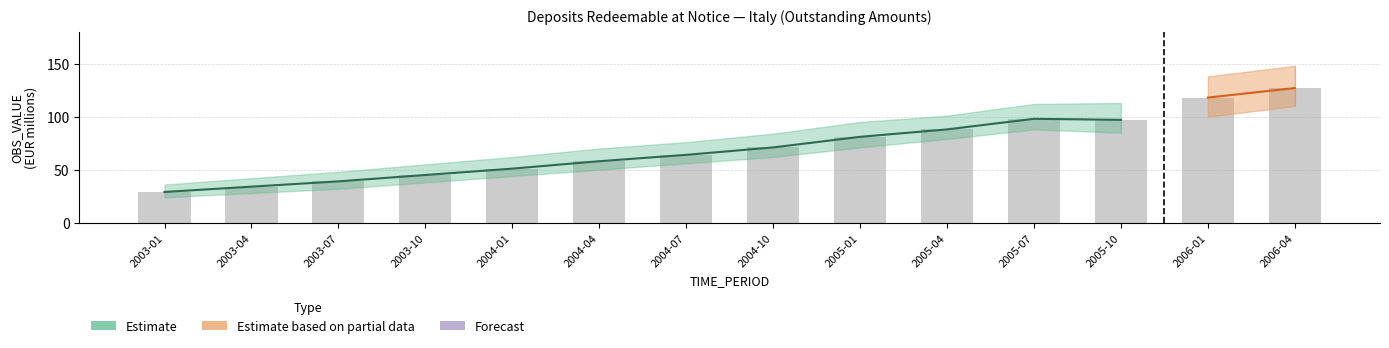

What is the difference between the Estimate values at 2004-01 and 2003-01?

22